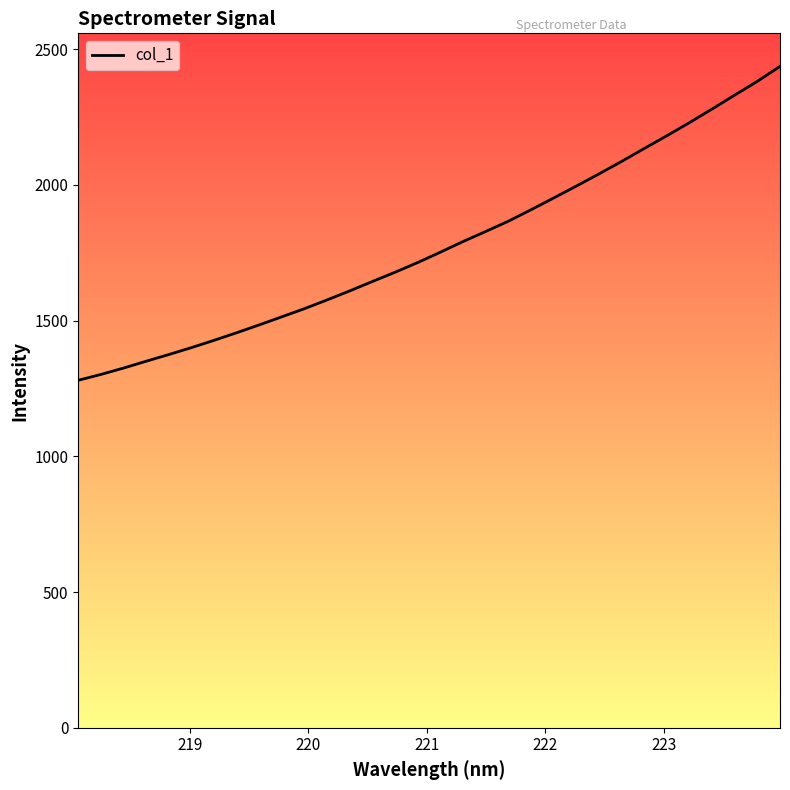

True or false: the data shows 3089.8 at 25.

False